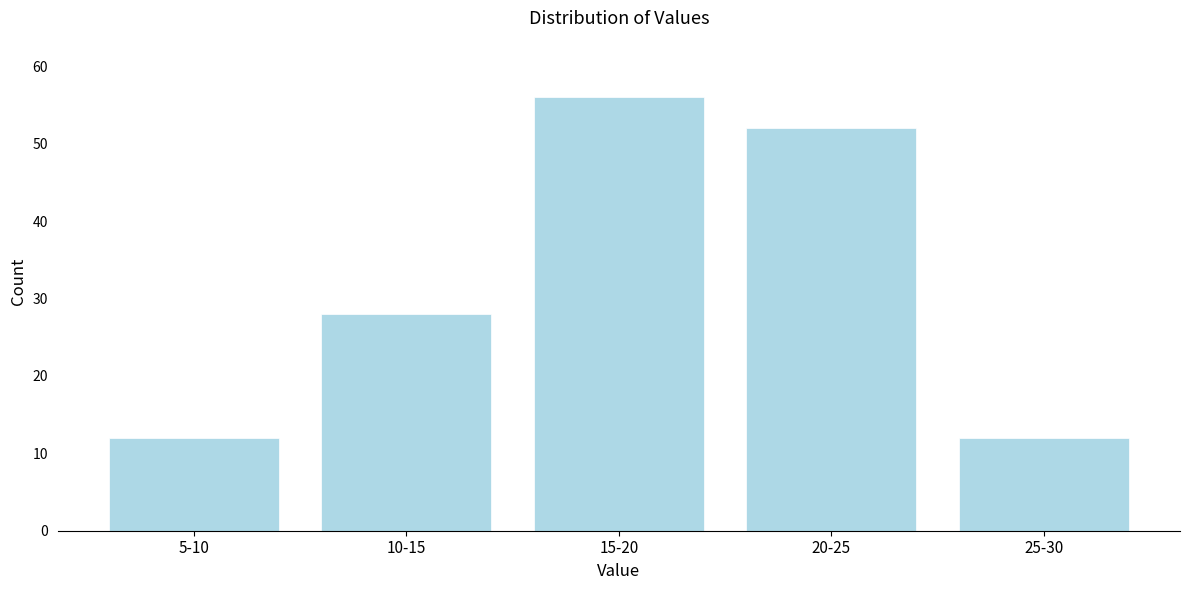

Reading left to right, extract all data points from this chart.

12	28	56	52	12